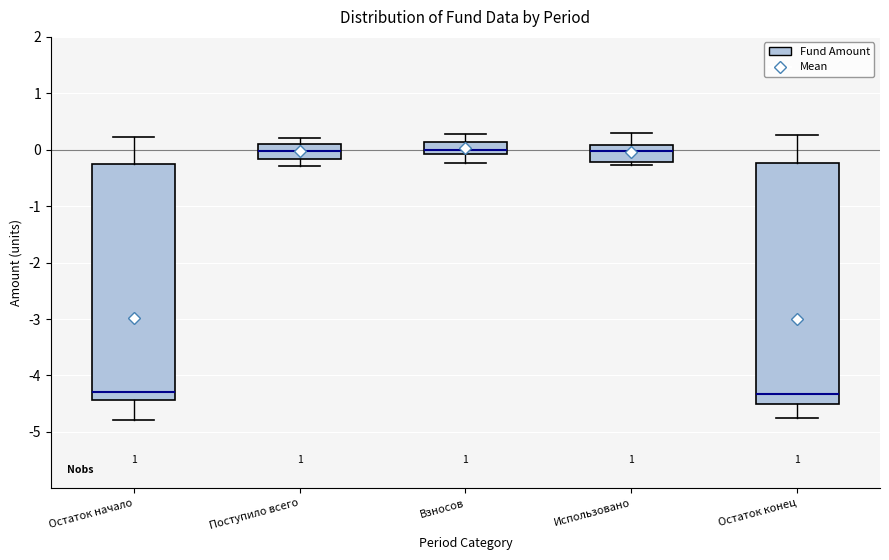

Reading left to right, transcribe this box plot: for each box, give where its median line is, the range the box spans, and where its two whiskers end, as read against the y-axis. The values are not printed on the chart, so give them approximately, as read against the axis.

Остаток начало: median -4.3, box -4.4 to -0.3, whiskers -4.8 to 0.2
Поступило всего: median 0.0, box -0.2 to 0.1, whiskers -0.3 to 0.2
Взносов: median 0.0, box -0.1 to 0.1, whiskers -0.2 to 0.3
Использовано: median 0.0, box -0.2 to 0.1, whiskers -0.3 to 0.3
Остаток конец: median -4.3, box -4.5 to -0.2, whiskers -4.7 to 0.3